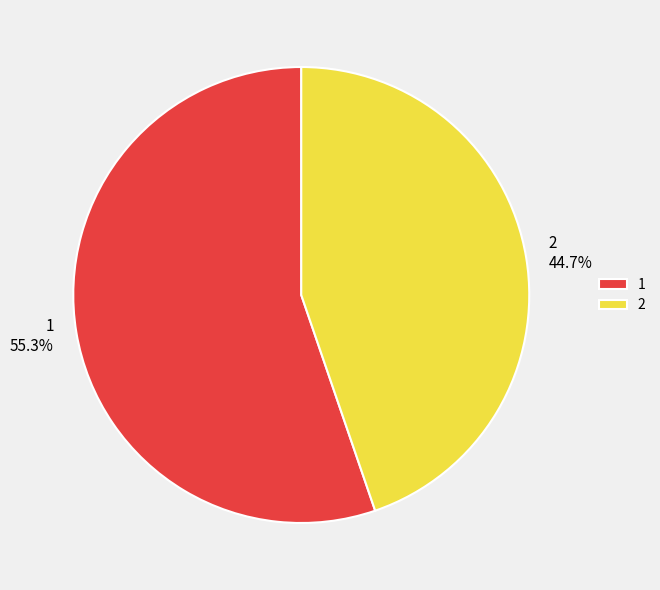

Approximately how many times larger is the value at 2 compared to 1?

0.8